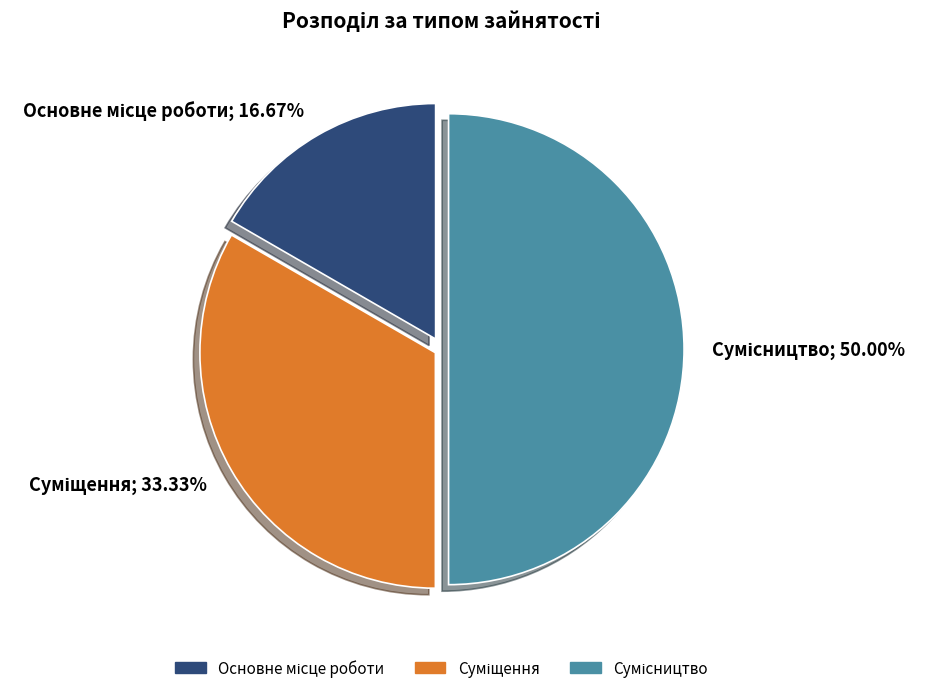

How many slices are in this pie chart?

3